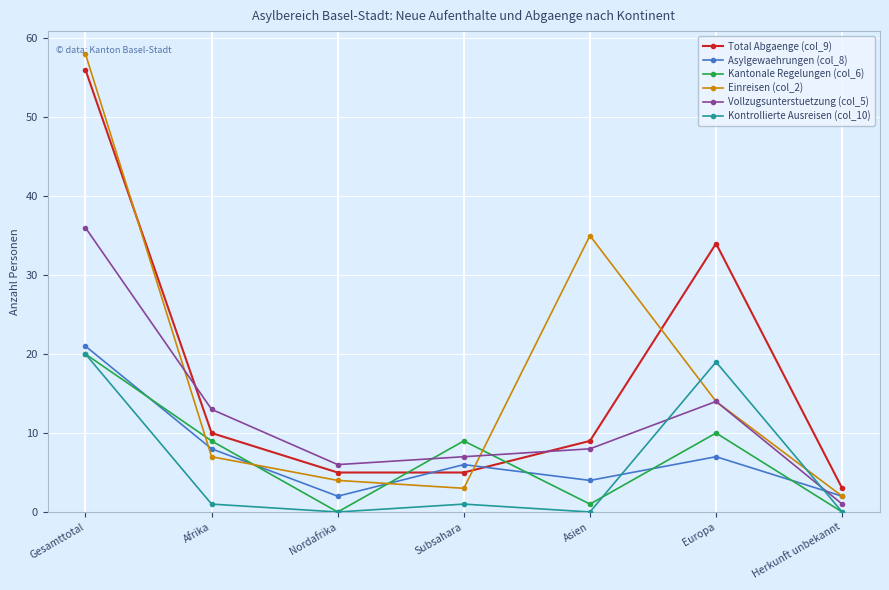

How many interior local peaks does the Einreisen (col_2) series have?

1